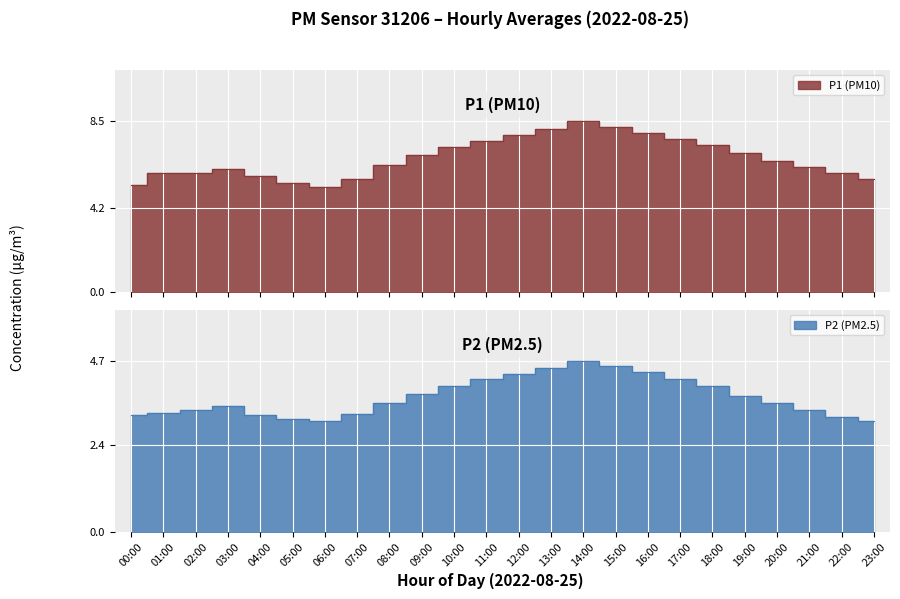

Where is the first local minimum for P1?

02:00